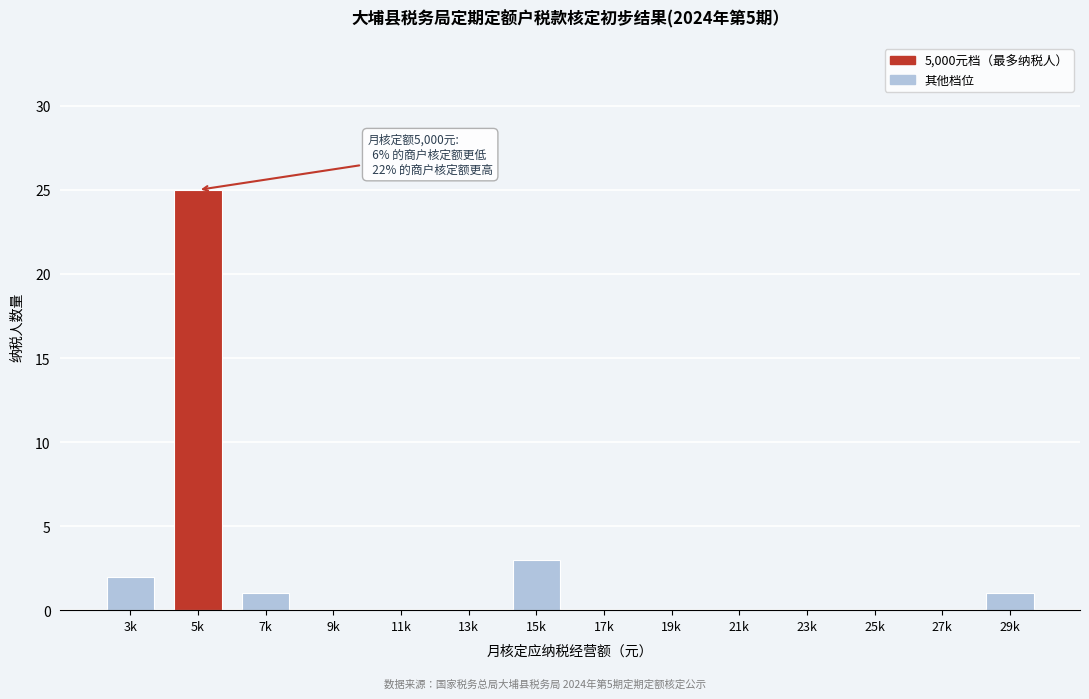

Reading right to left, what are all the values shown in this chart?

29k=1	27k=0	25k=0	23k=0	21k=0	19k=0	17k=0	15k=3	13k=0	11k=0	9k=0	7k=1	5k=25	3k=2